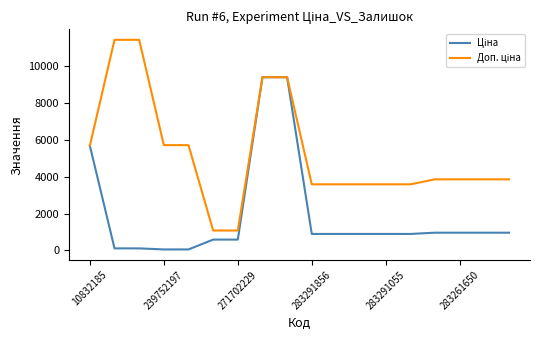

Which series has the largest total across all categories?

Доп. ціна